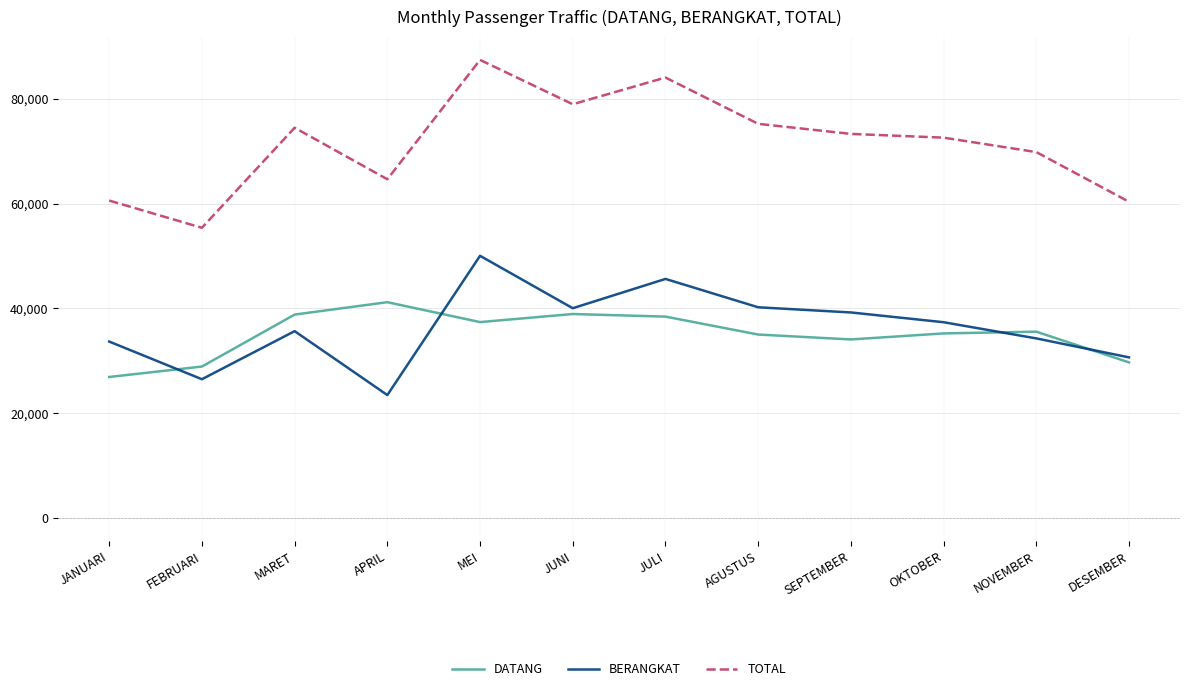

The DATANG series shows 35563 at NOVEMBER. True or false?

True